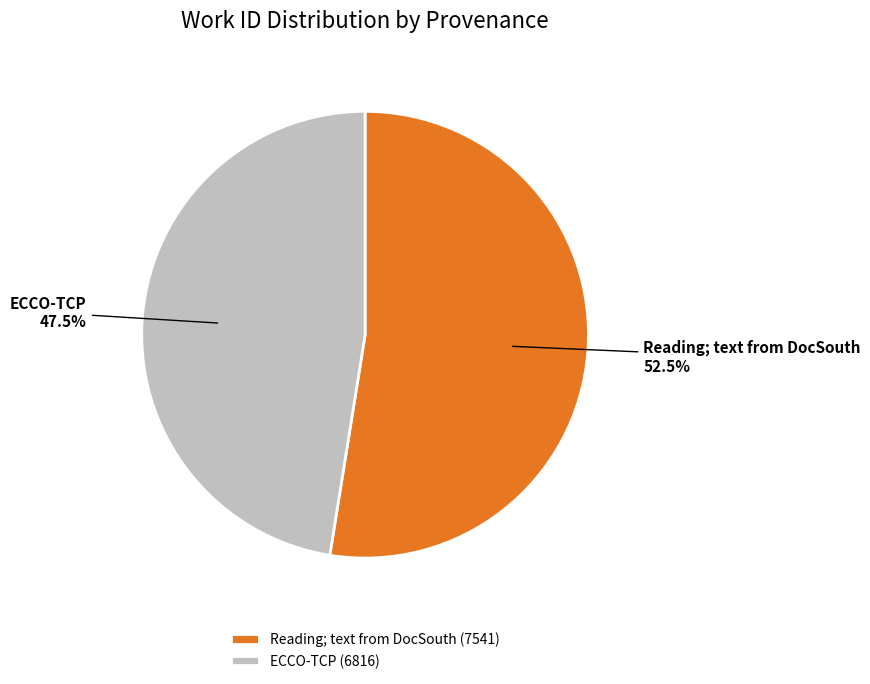

Rank the categories by value from lowest to highest.

ECCO-TCP, Reading; text from DocSouth